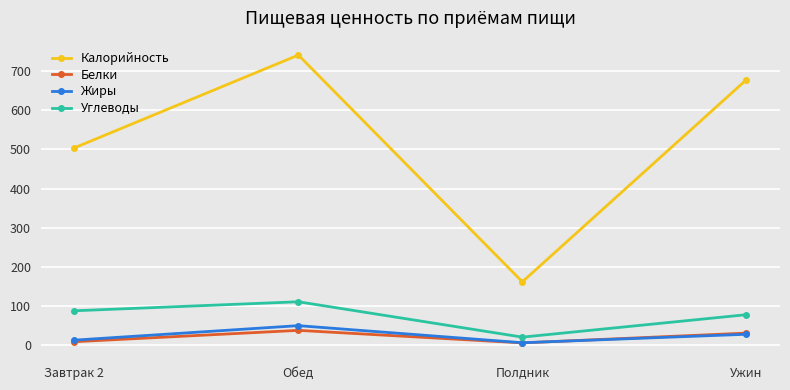

What is the difference between the maximum and minimum values in the Углеводы series?

90.3